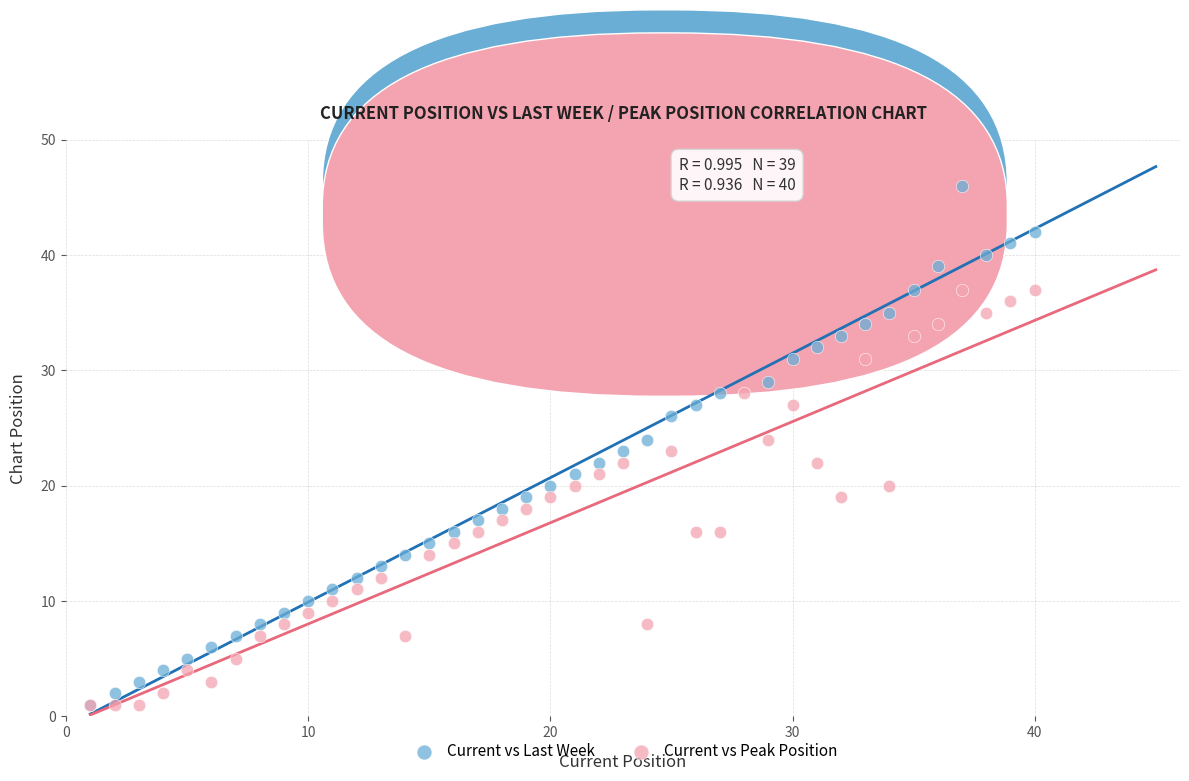

Which series contains the highest Y value?

Current vs Last Week